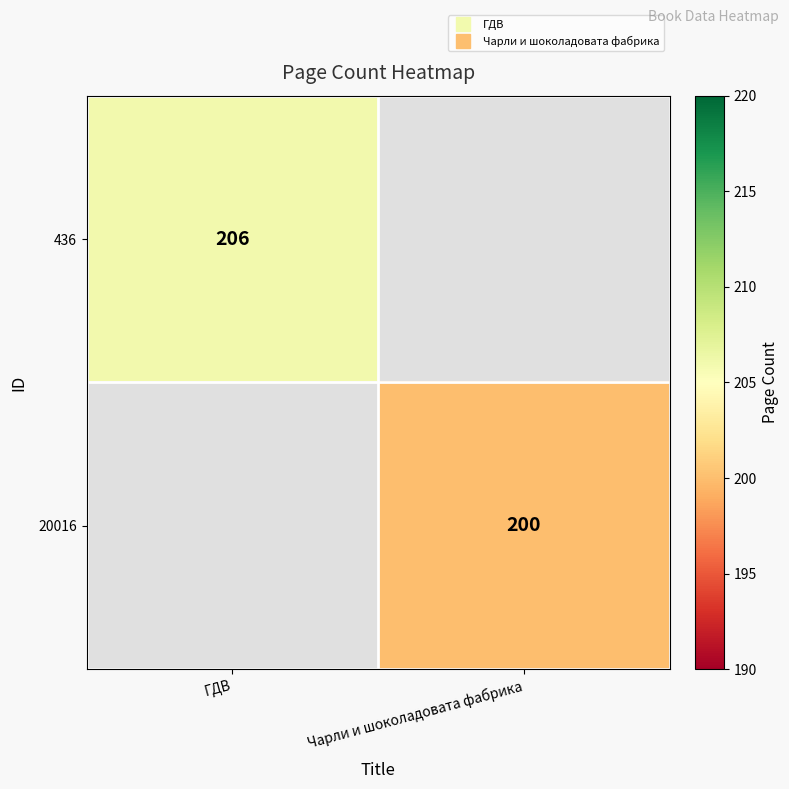

Is it true that 20016 equals 357.8 at Чарли и шоколадовата фабрика?

False